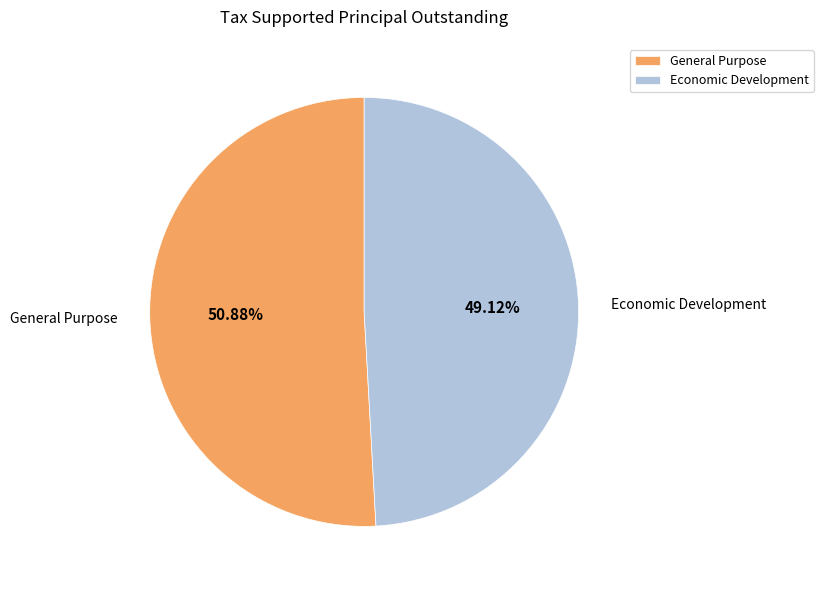

Is there any slice that represents more than half of the pie?

Yes